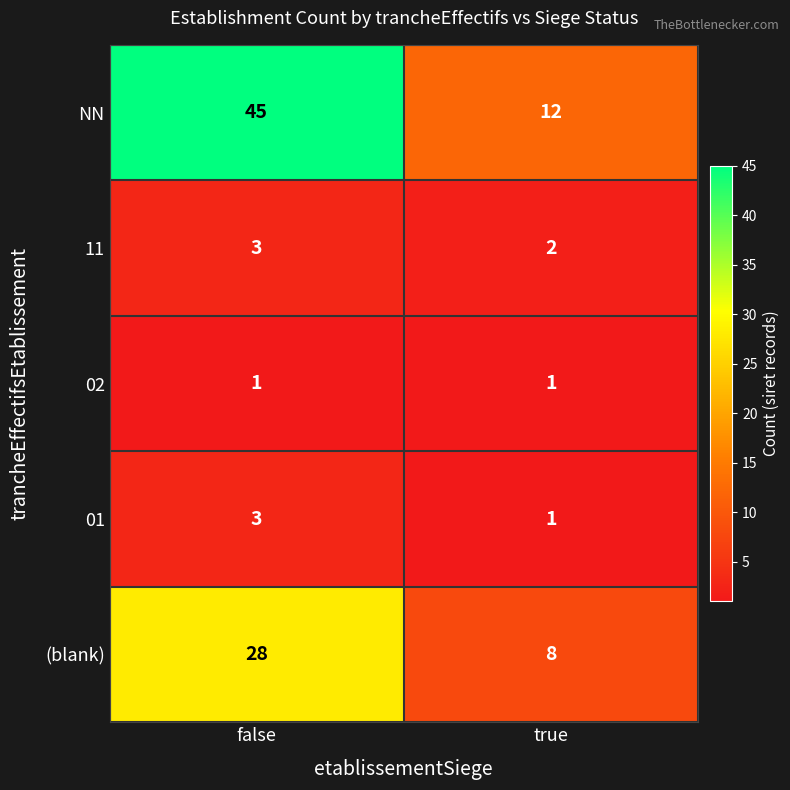

What is the approximate value of (blank) at true, to the nearest 10?

10